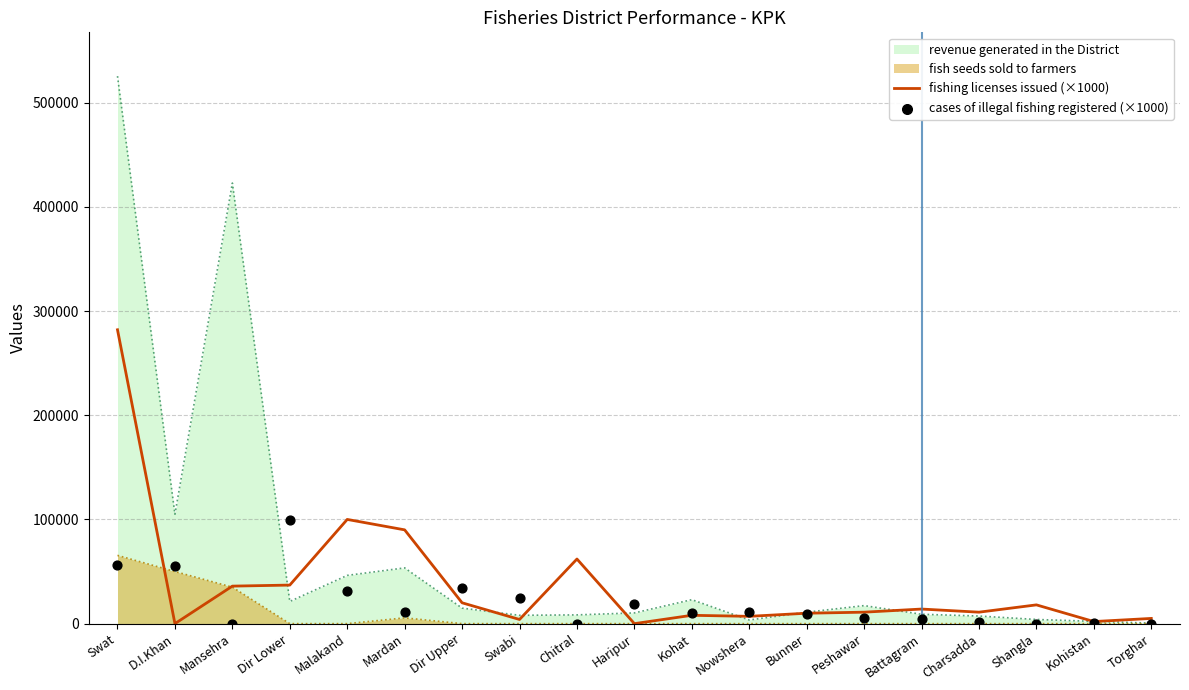

What is the total value across all series at Kohat?

18000